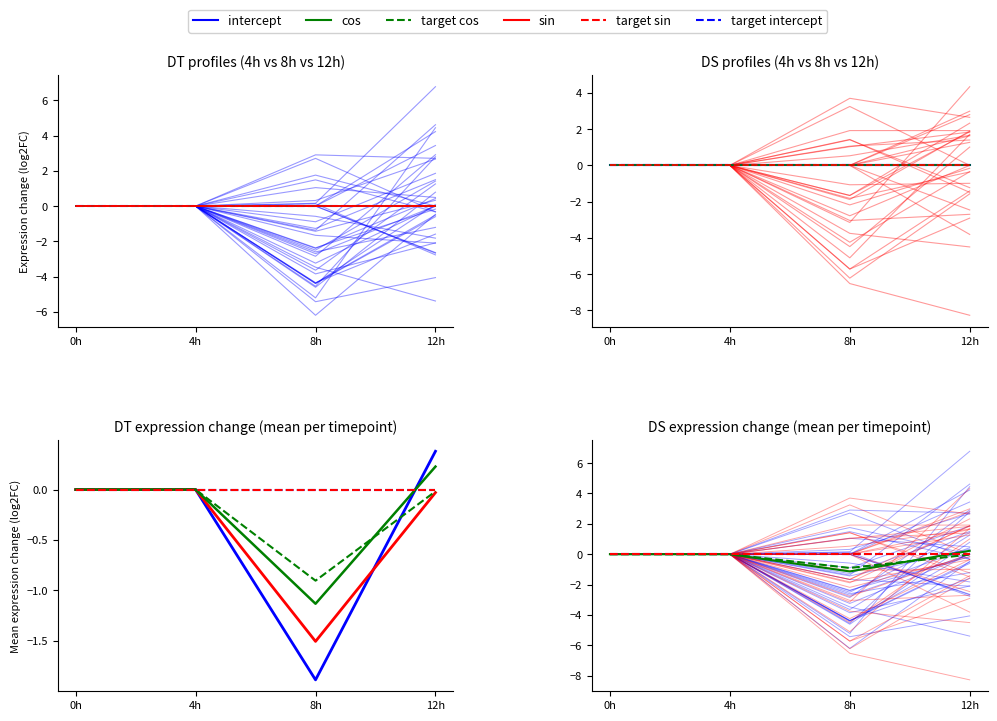

What is the label of the 3rd point from the right?

4h